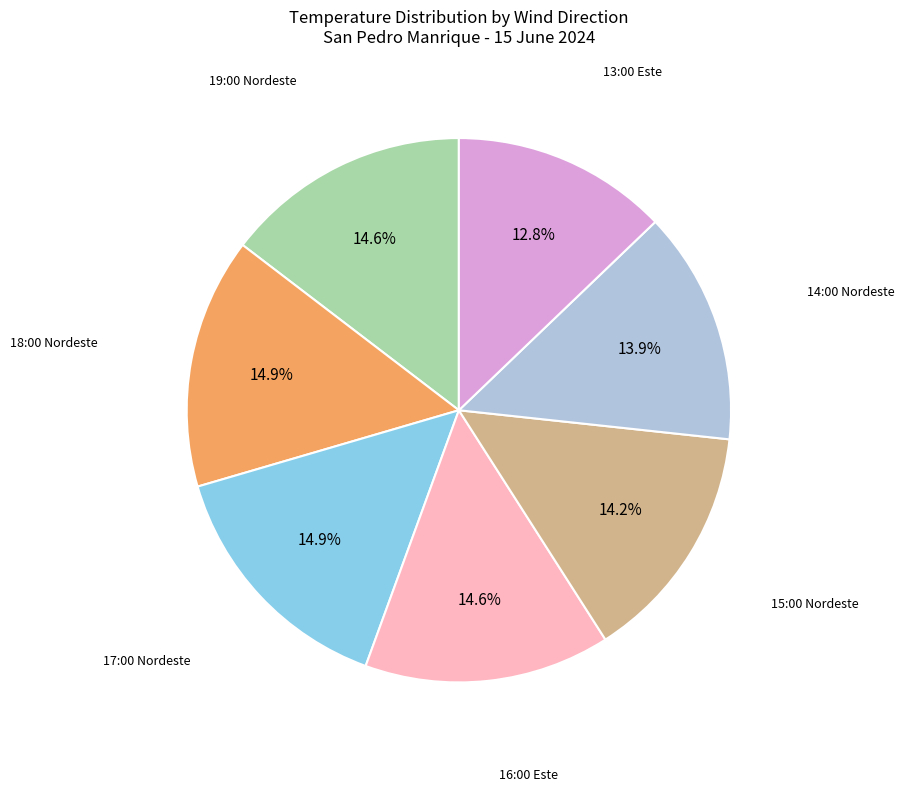

Is there a majority slice in this chart?

No